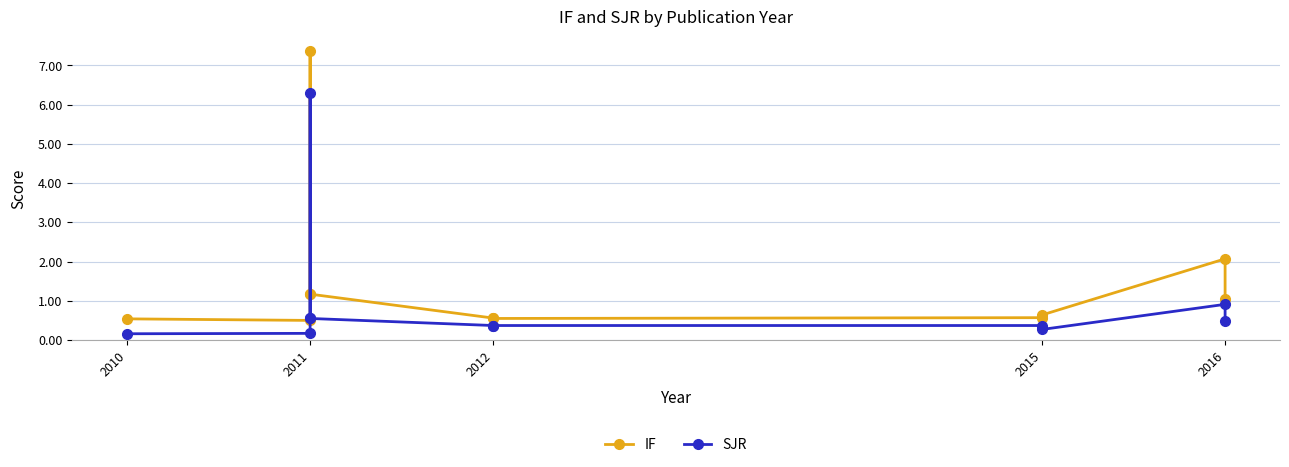

What is the greatest value displayed?

7.4